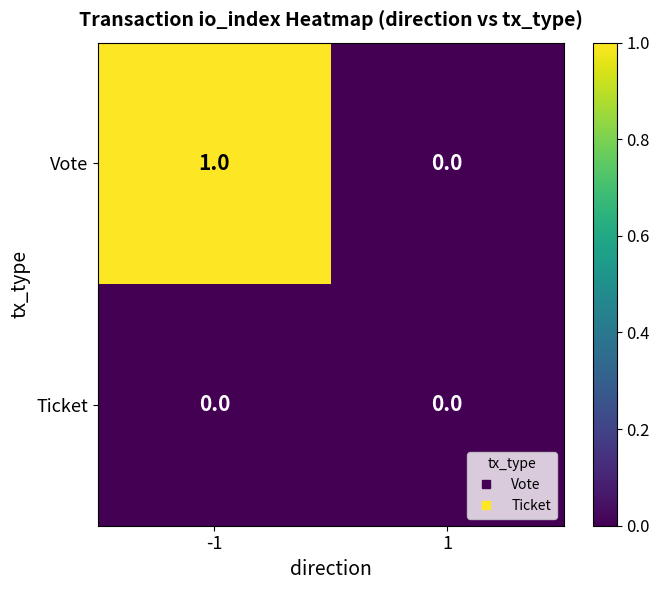

Between -1 and 1, which series saw the biggest shift?

Vote